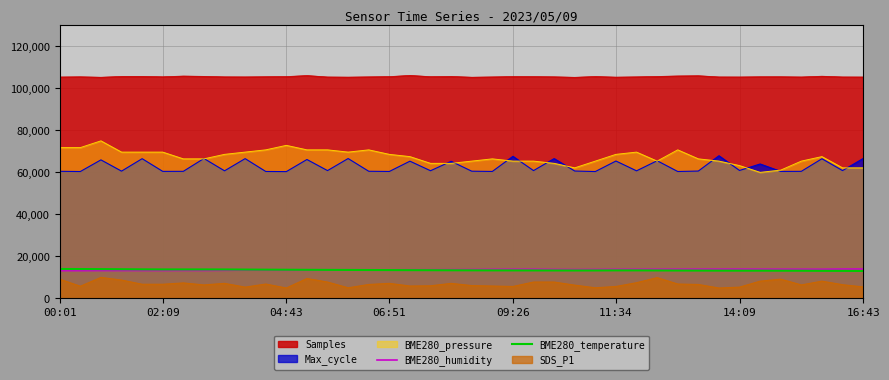

How many categories are shown in the chart?

40